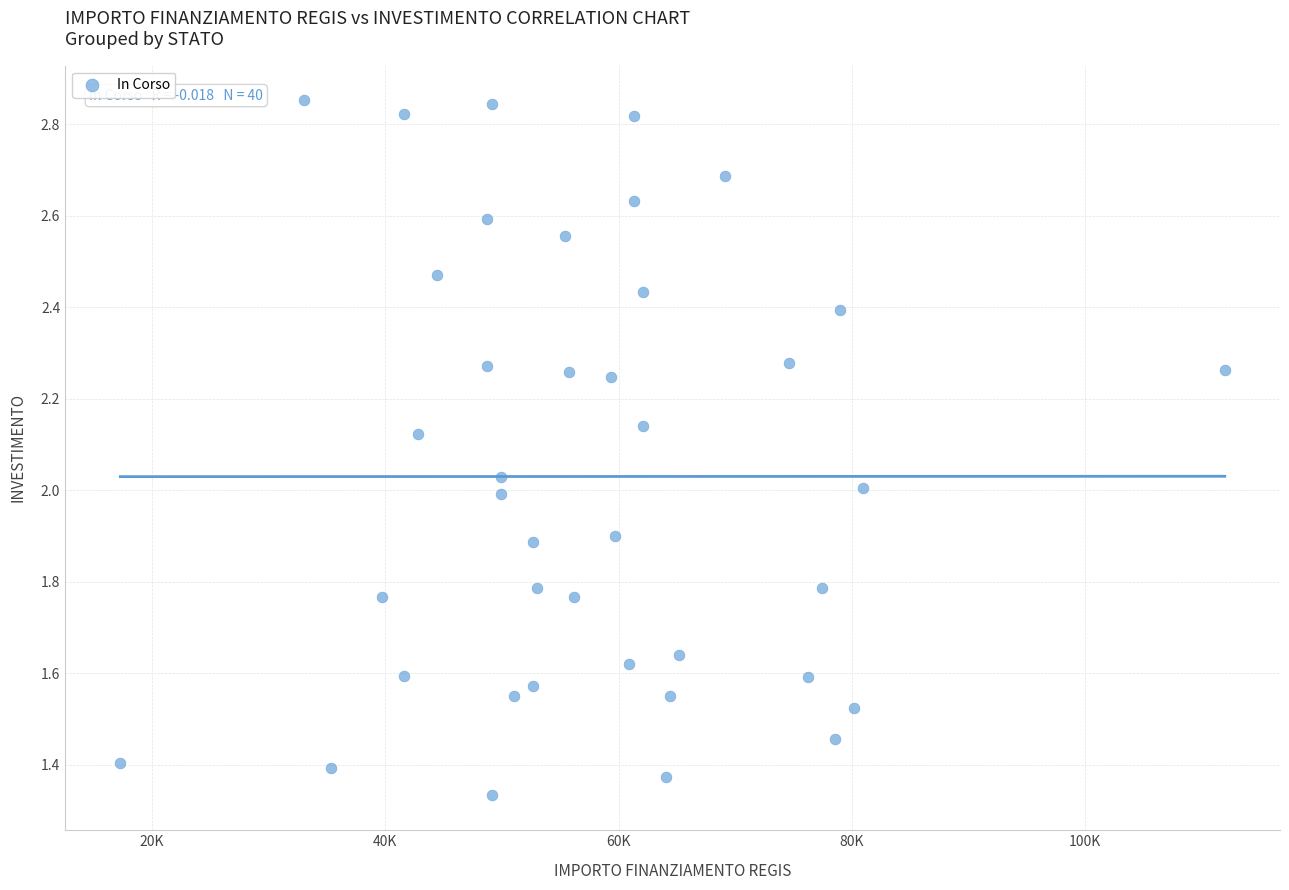

What is the range of X values (max minus min)?

94665.7